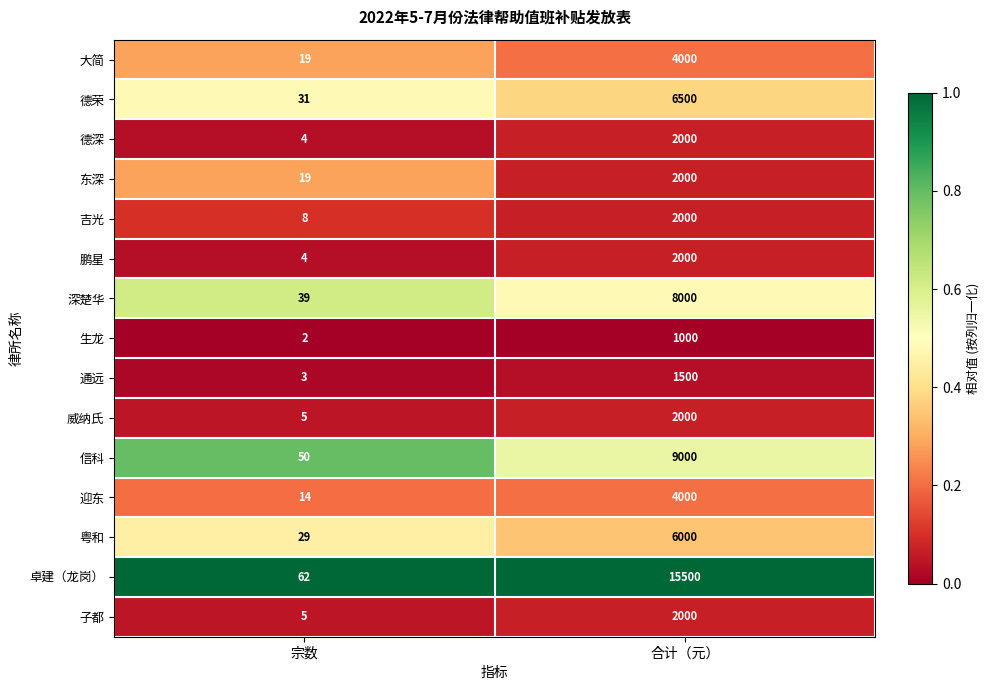

Which category has the highest value across all series?

合计（元）